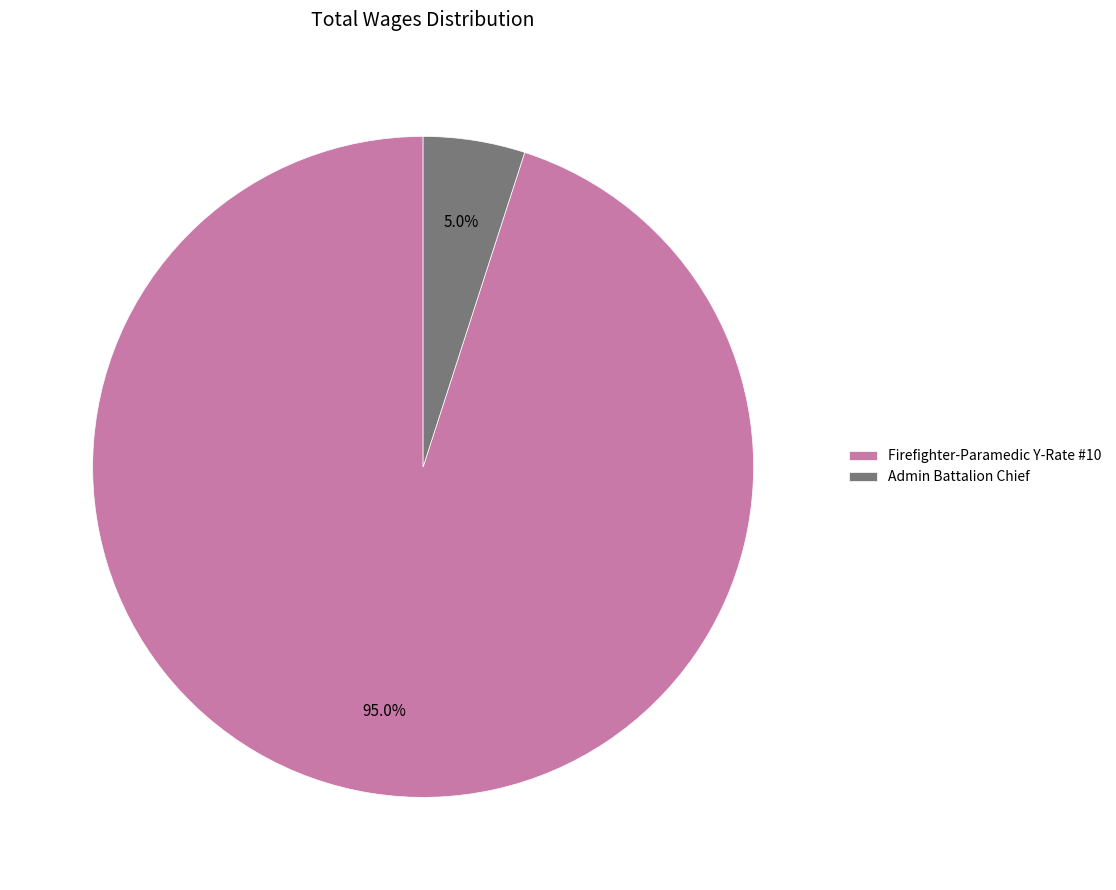

True or false: Admin Battalion Chief accounts for 5% of the total.

True